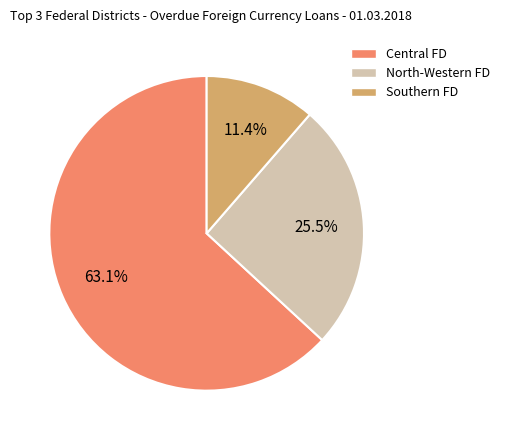

To the nearest percent, what is the average slice percentage?

33%